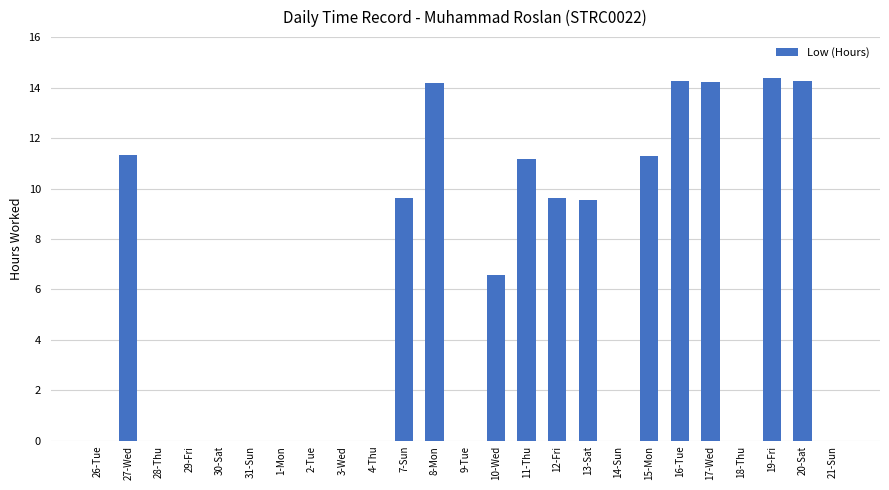

What is the sum of the values at 31-Sun and 27-Wed?

11.3